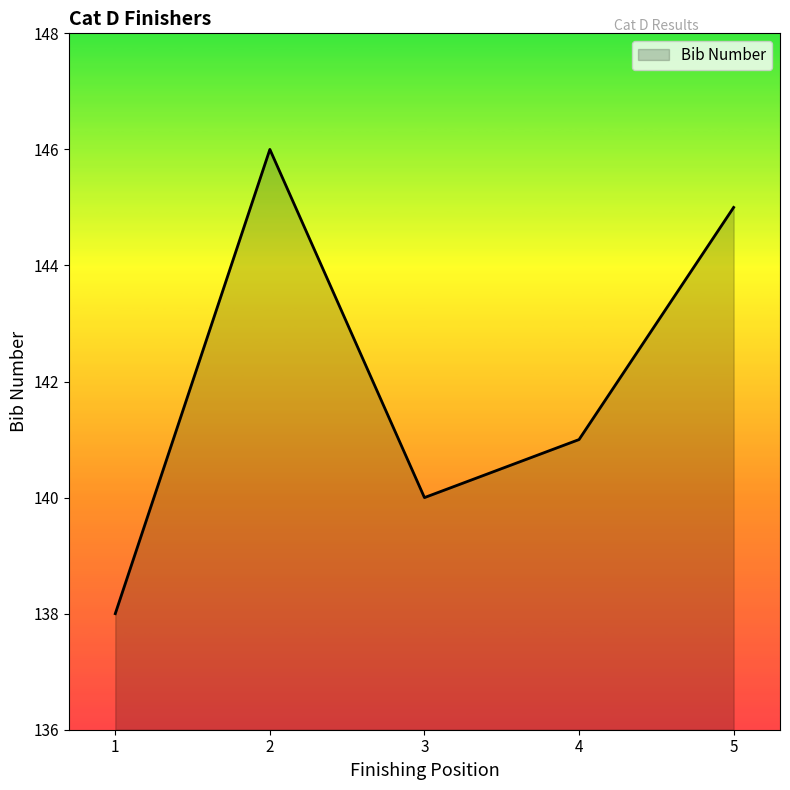

List the labels in order of value, largest first.

2, 5, 4, 3, 1